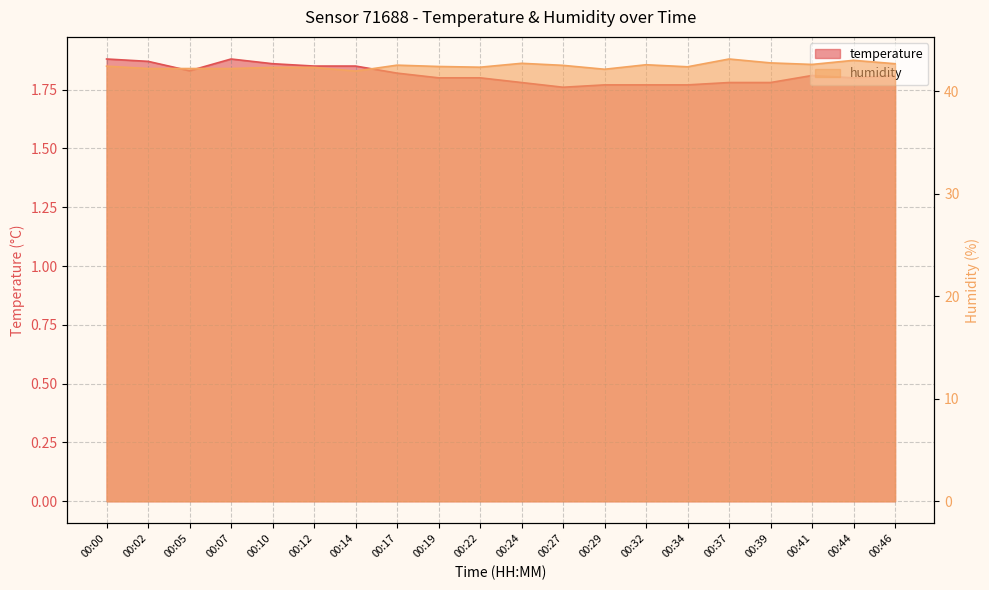

True or false: temperature has more than 0 points higher than both neighbors.

True